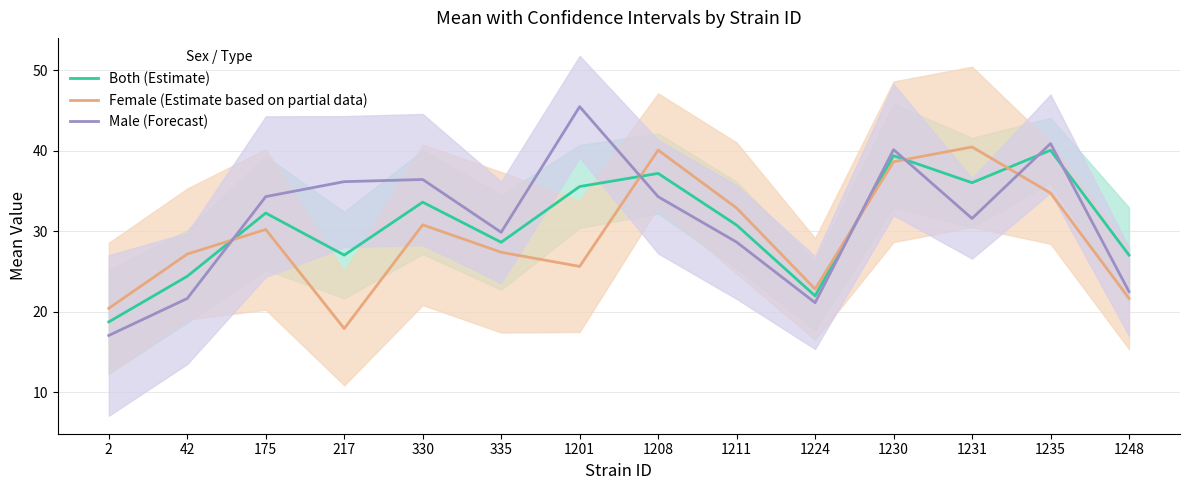

What are all the series names shown in the legend?

Both (Estimate), Female (Estimate based on partial data), Male (Forecast)